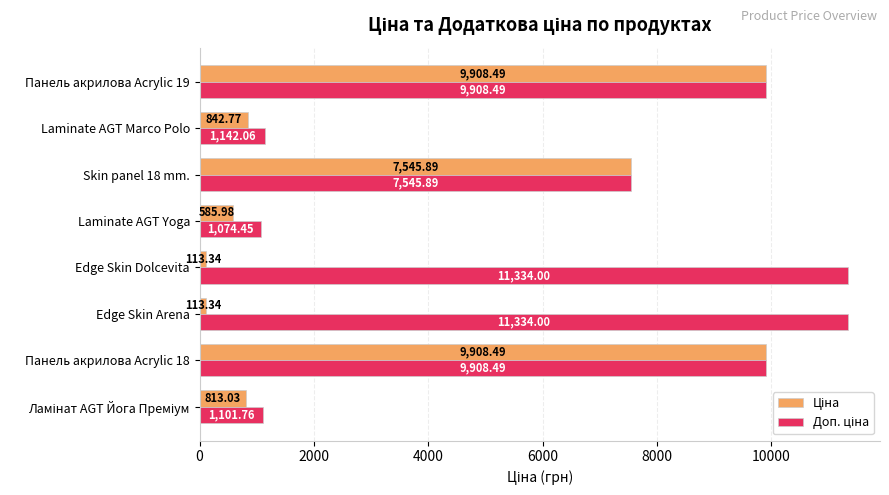

What is the spread (max minus min) of values at Edge Skin Arena?

11220.7